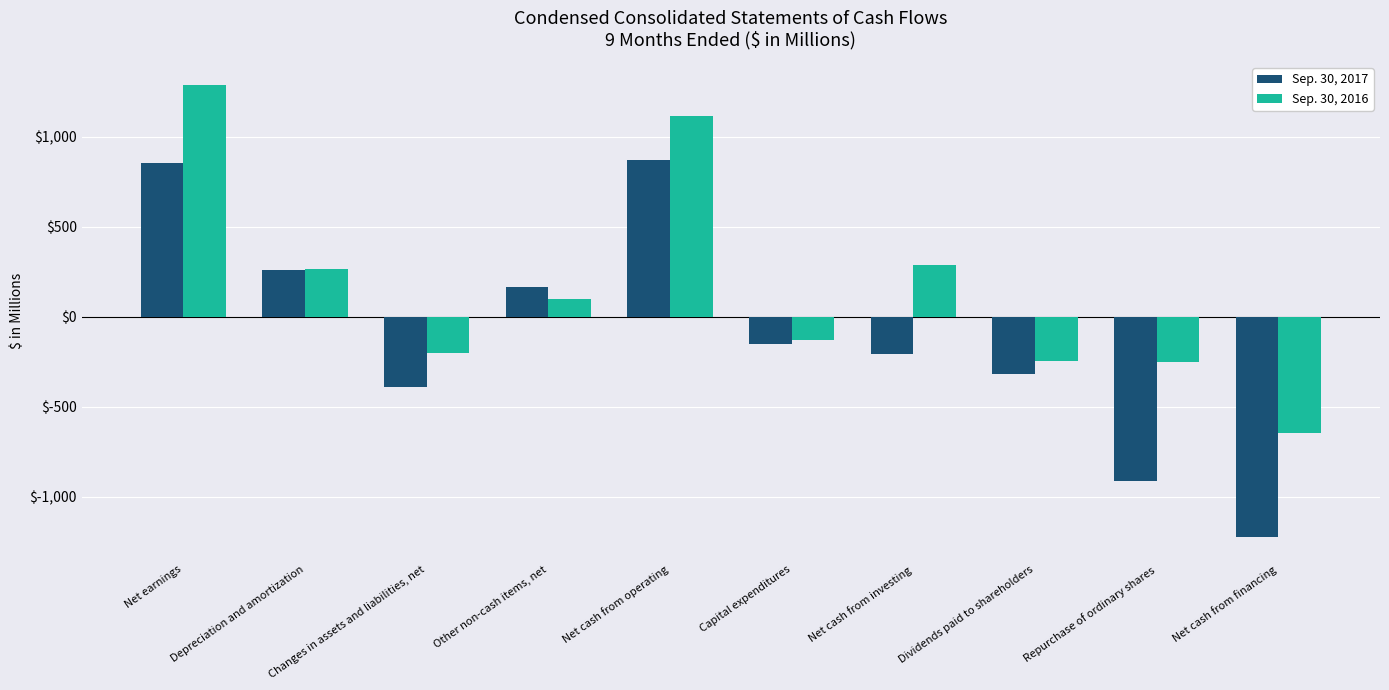

What is the smallest value displayed?

-1222.5